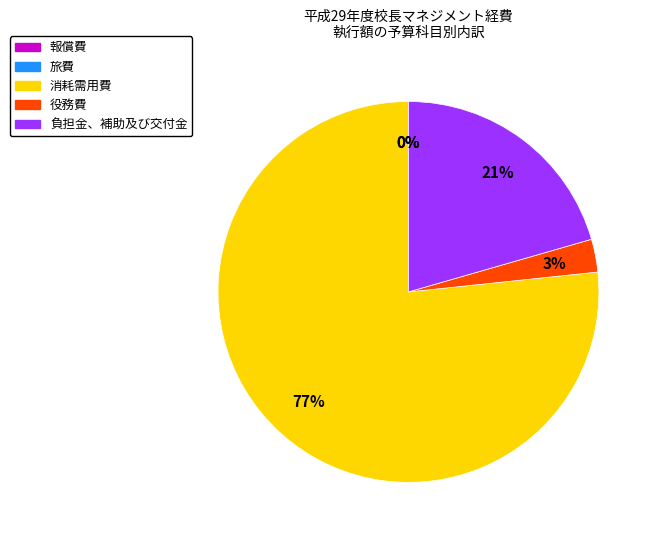

How many slices are in this pie chart?

5